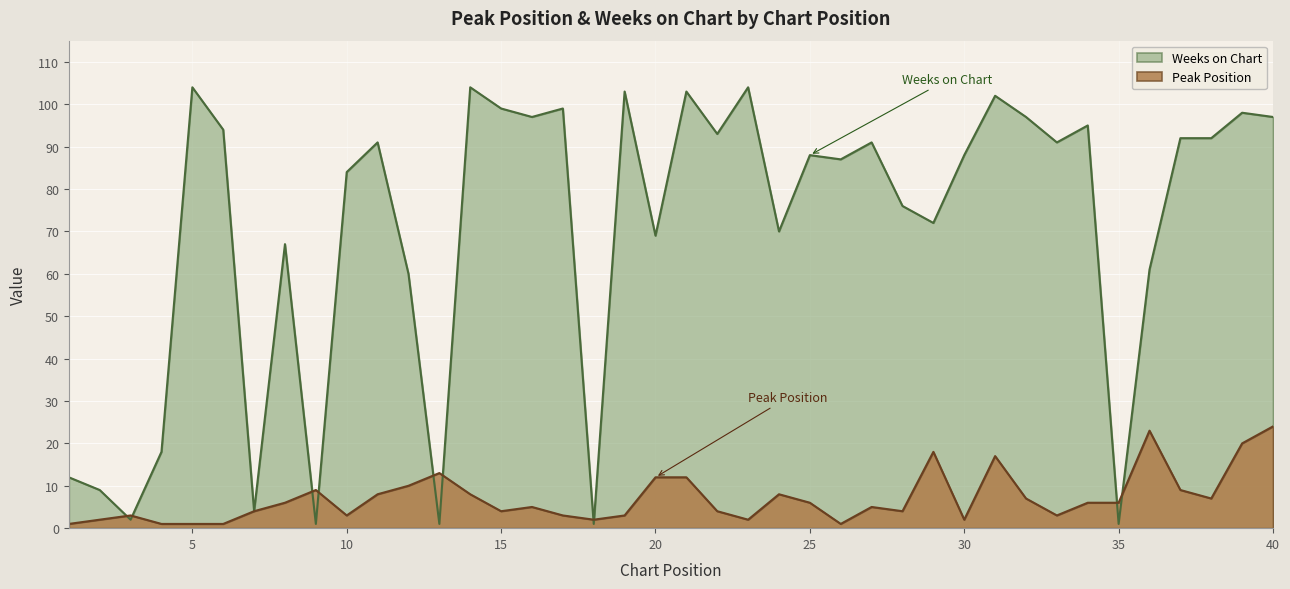

What is the minimum value for Weeks on Chart?

1